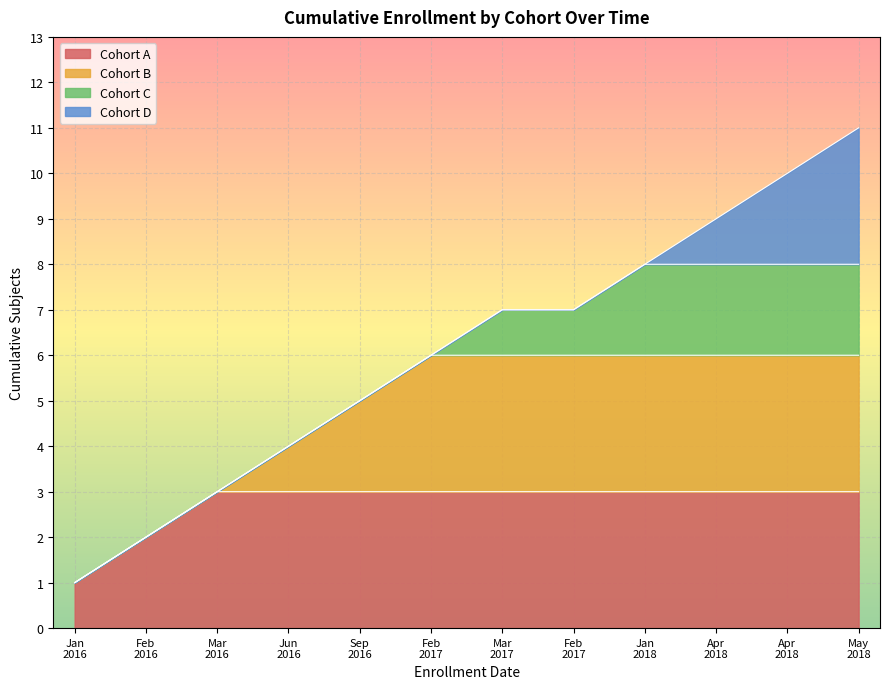

How many categories are shown in the chart?

3